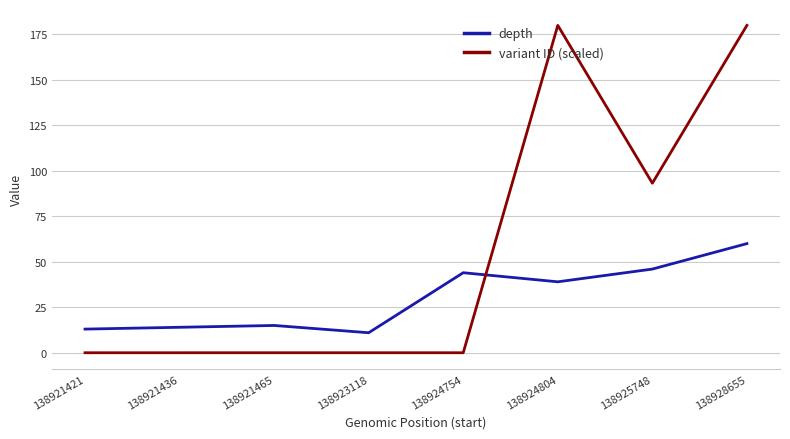

Which series has the widest spread of values?

variant ID (scaled)